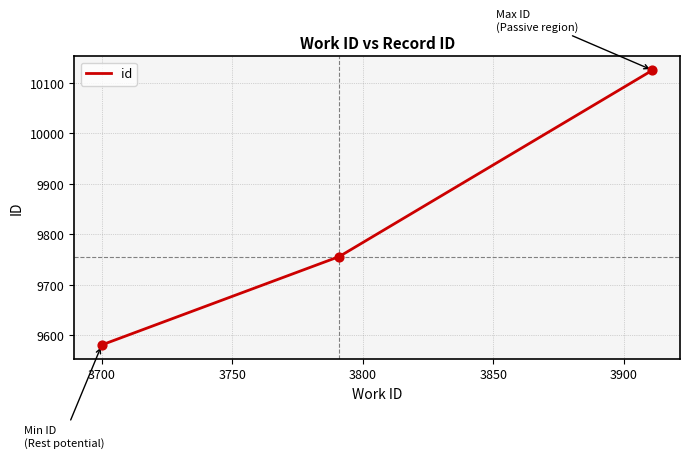

What is the difference between the maximum and second lowest values?

369